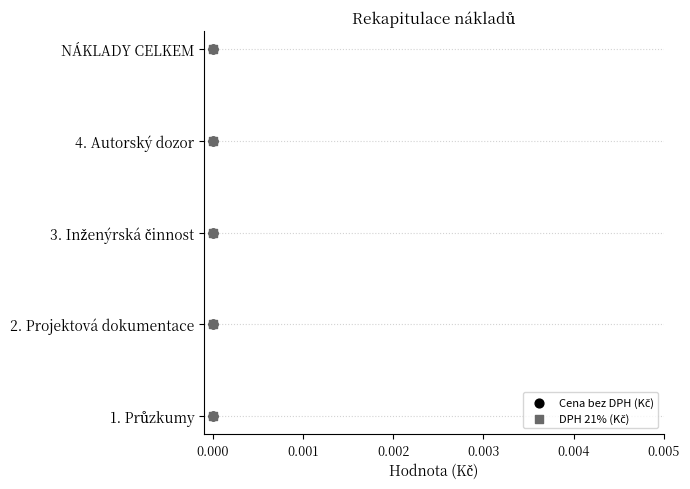

Which series contains the highest Y value?

Cena bez DPH (Kč)